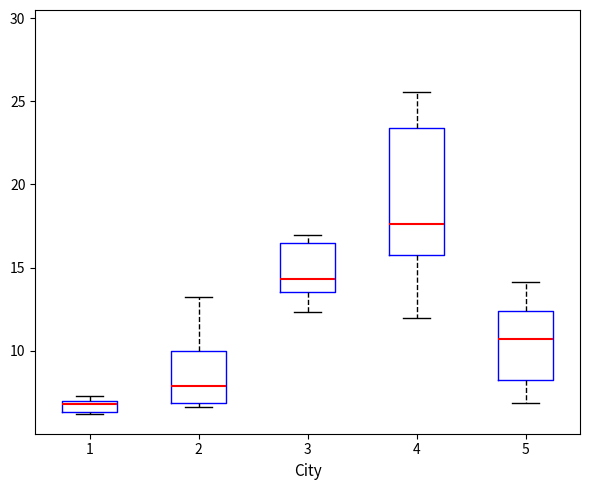

Where is the upper edge of the box at x = 1 on the y-axis? The values are not printed on the chart, so give them approximately, as read against the axis.

7.0